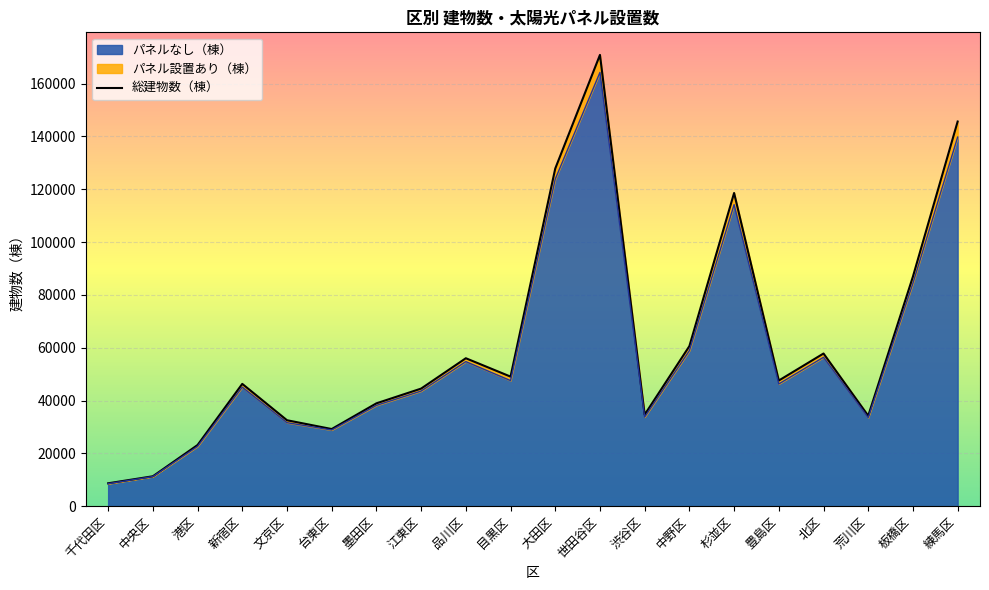

How many values in the 総建物数（棟） series exceed 47568?

9